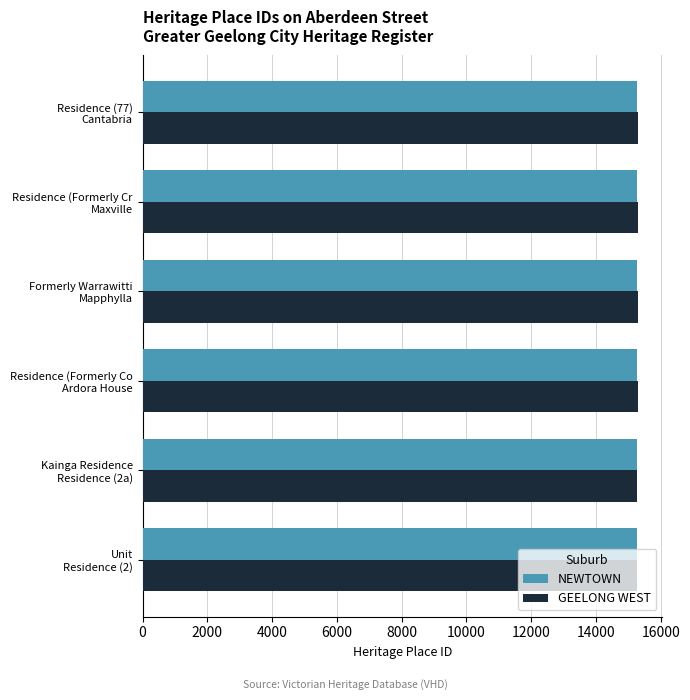

How many categories are shown in the chart?

6